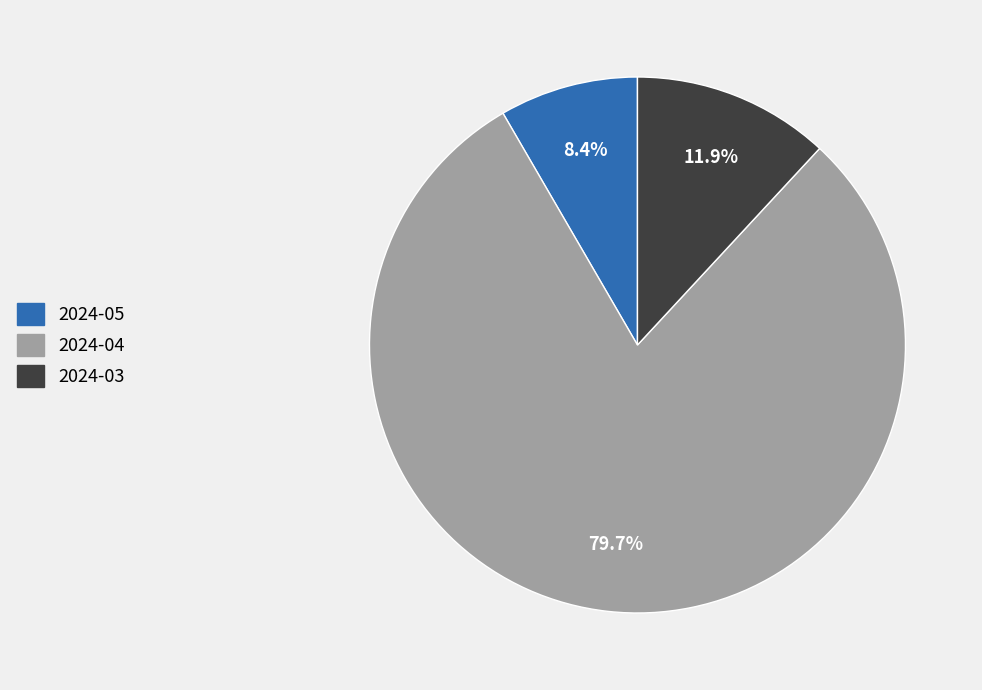

What is the largest slice in the pie chart?

2024-04